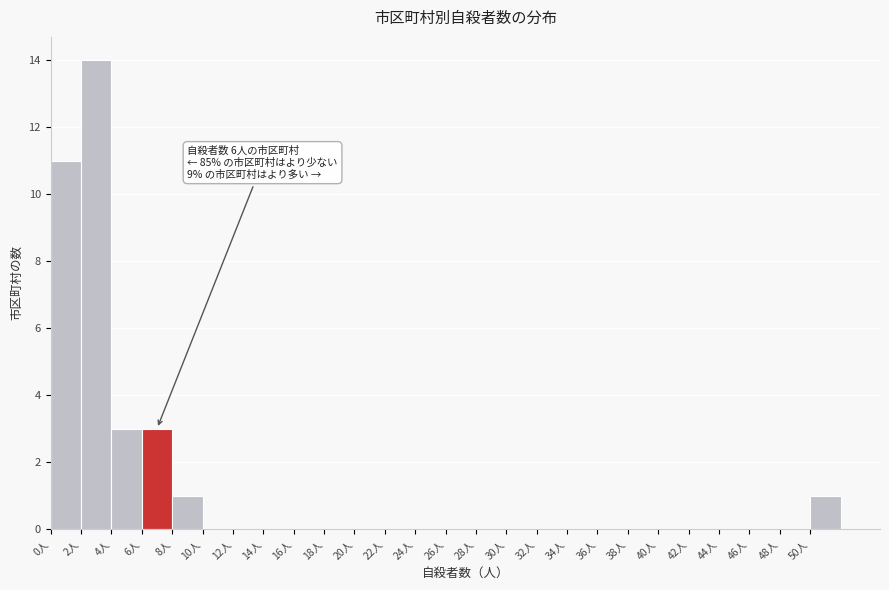

Which range on the x-axis has the tallest bar?

2 to 4